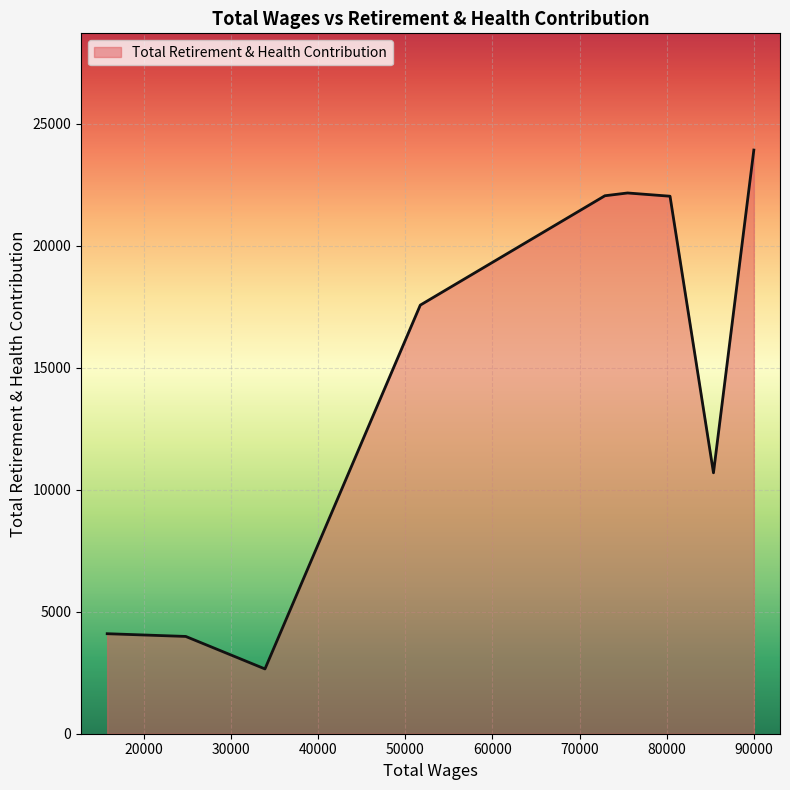

How many lines are shown in the chart?

1